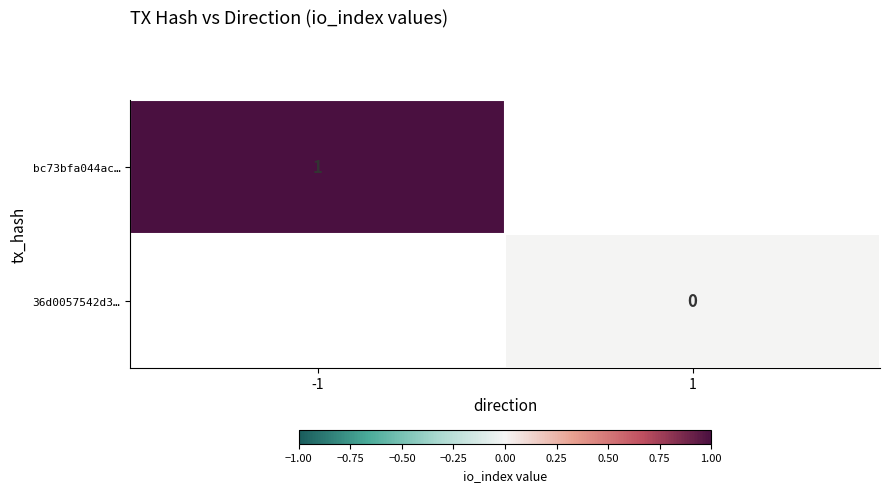

At how many categories does at least one series exceed 0?

1